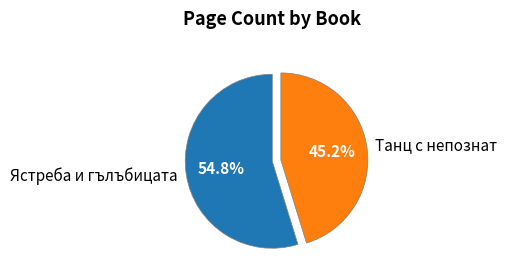

Count the number of slices in the pie.

2